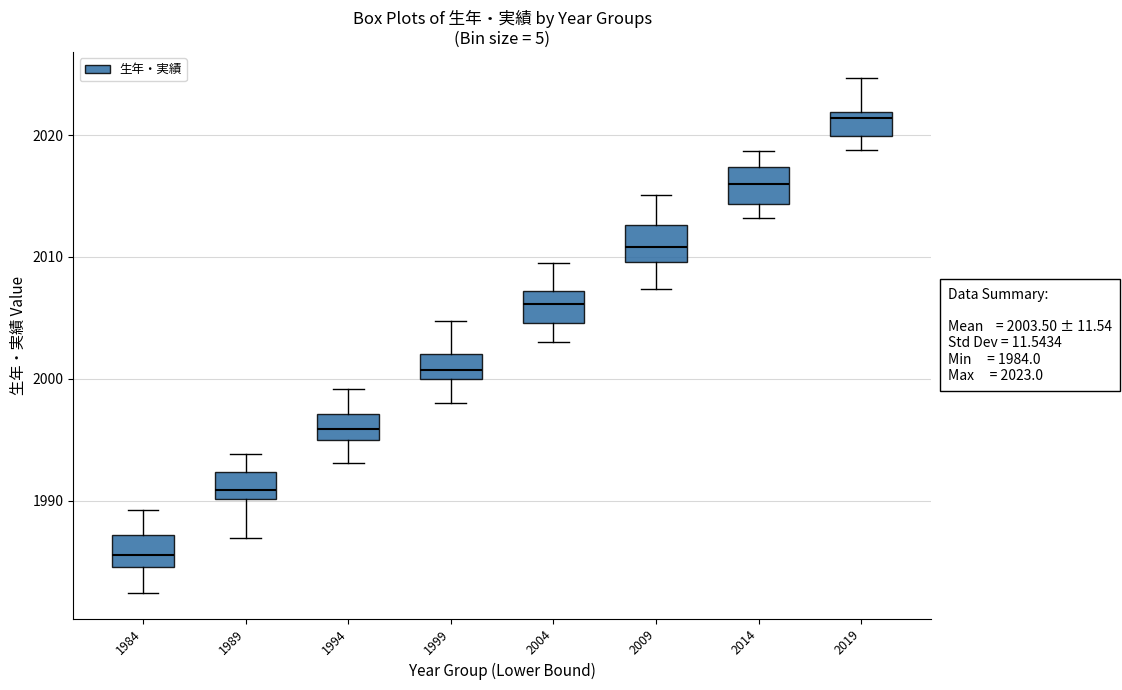

Which box has the highest median line?

2019